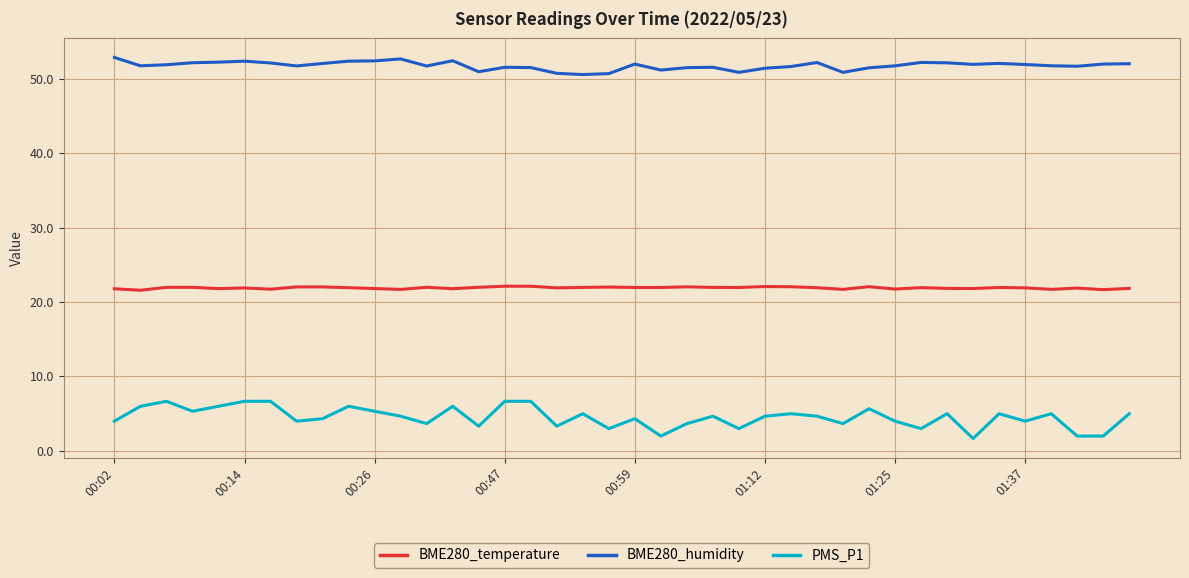

What is the maximum value shown in the chart?

52.8